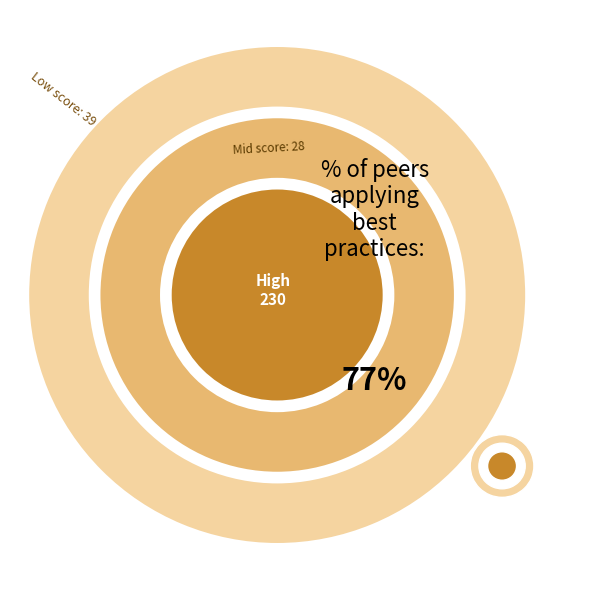

To the nearest percent, what is the average slice percentage?

6%